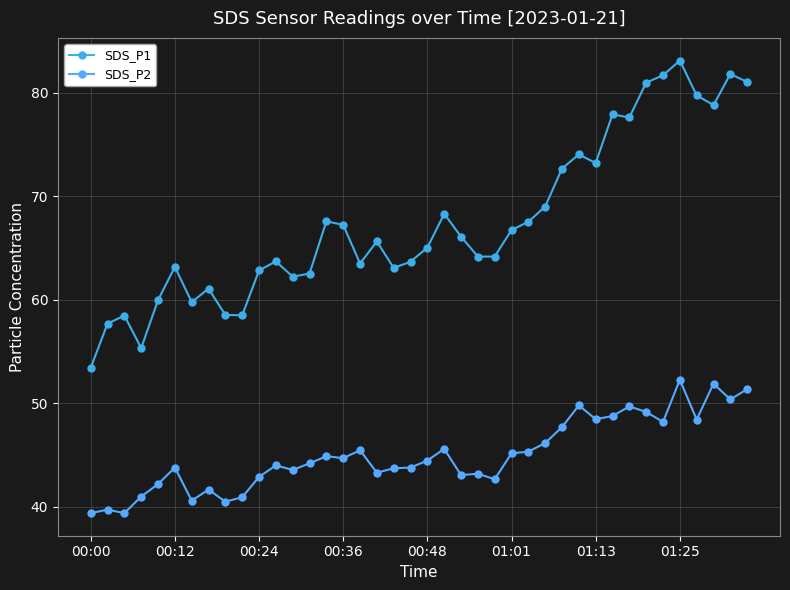

How many distinct data groups are displayed?

2